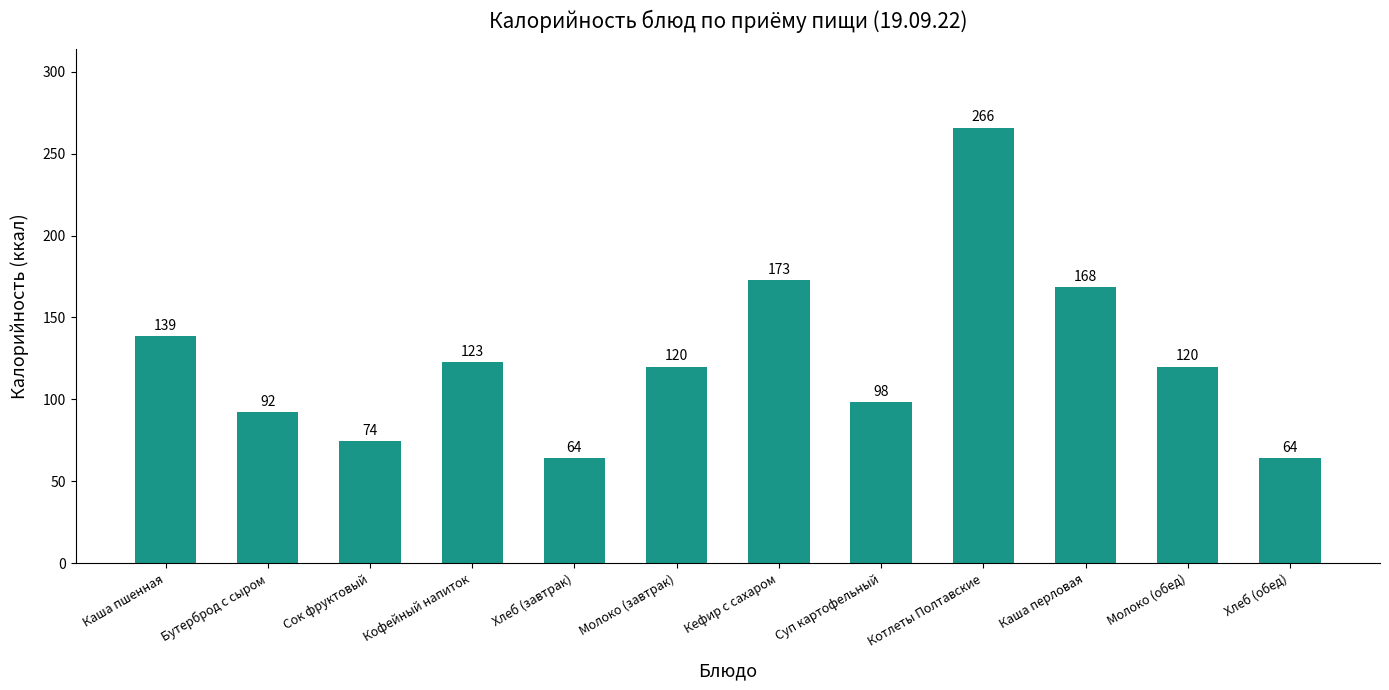

What is the approximate value at Молоко (завтрак)?

120.0